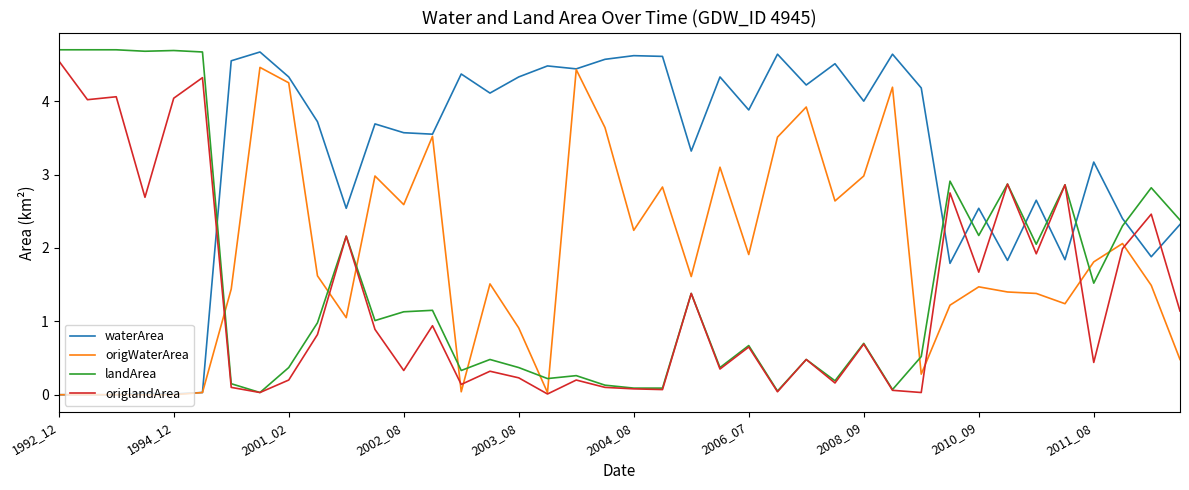

True or false: landArea and origWaterArea intersect in this chart.

True